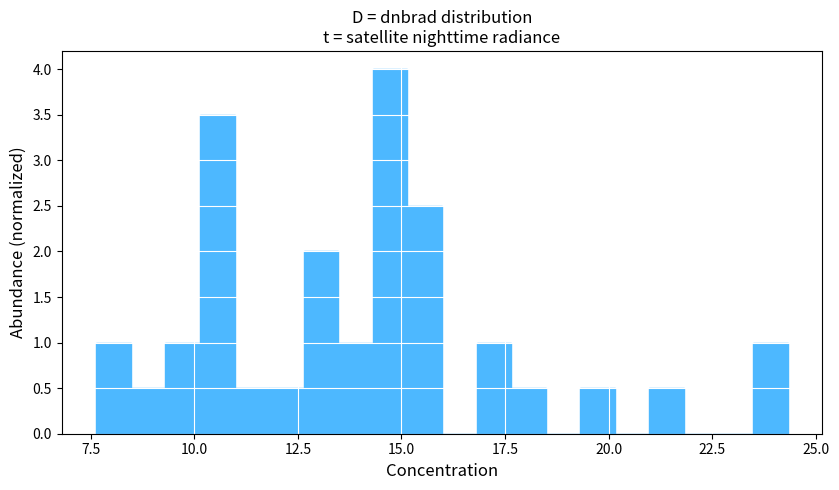

Read against the x-axis, roughly where is the centre of the tallest bar?

14.5